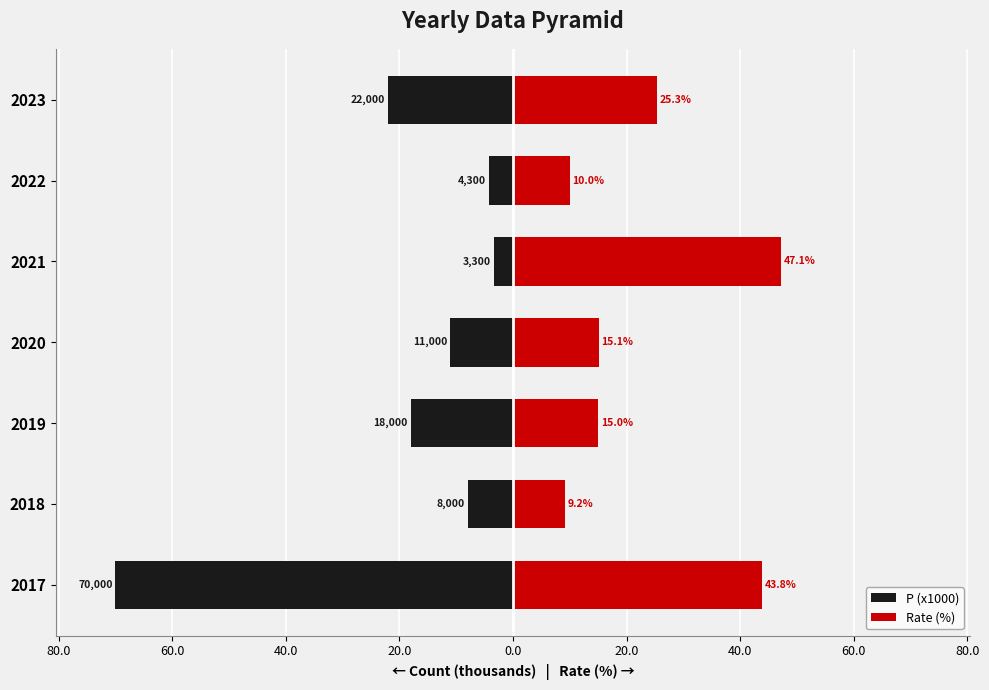

How many values in the Rate (%) series are below 15?

2